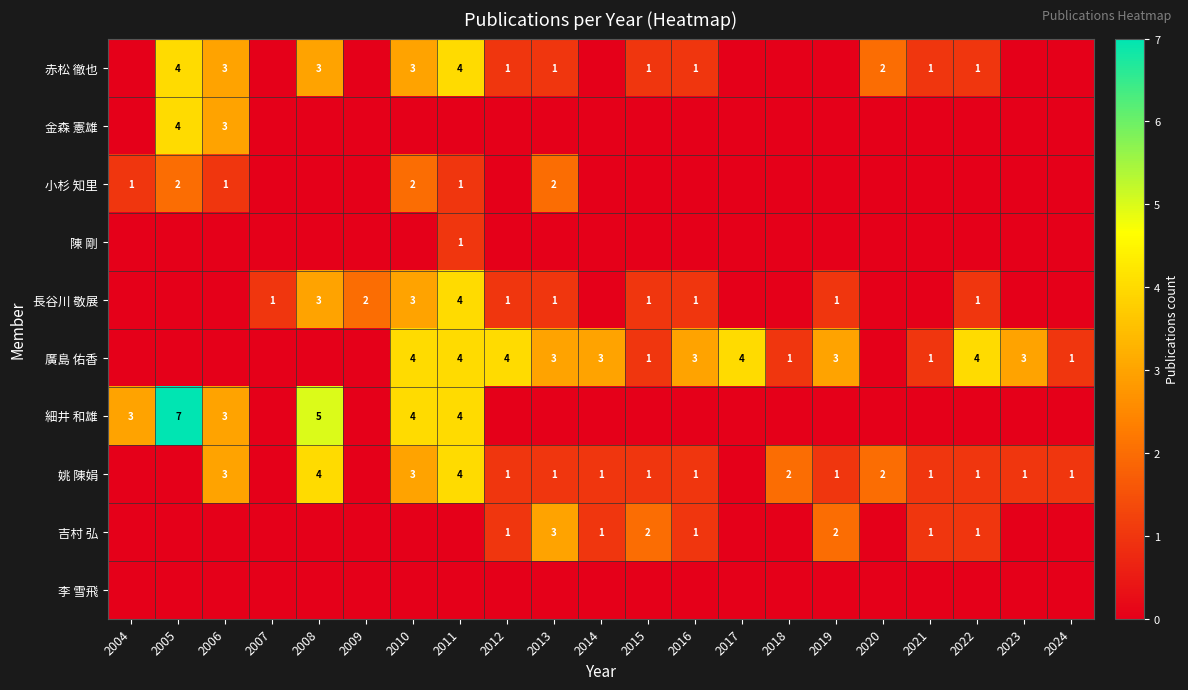

True or false: 廣島 佑香 has a value of 3 at 2023.

True